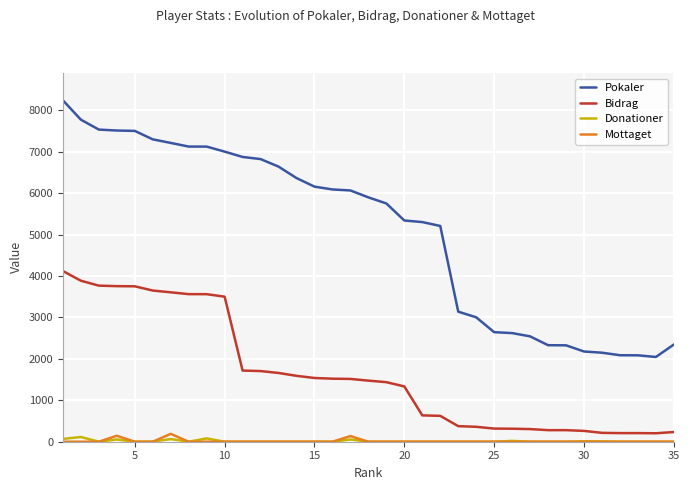

Which series has the largest total across all categories?

Pokaler